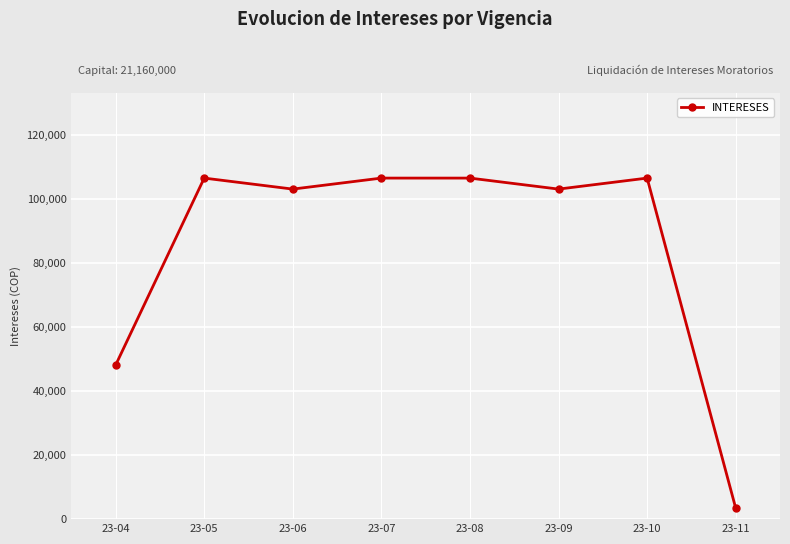

How many lines are shown in the chart?

1